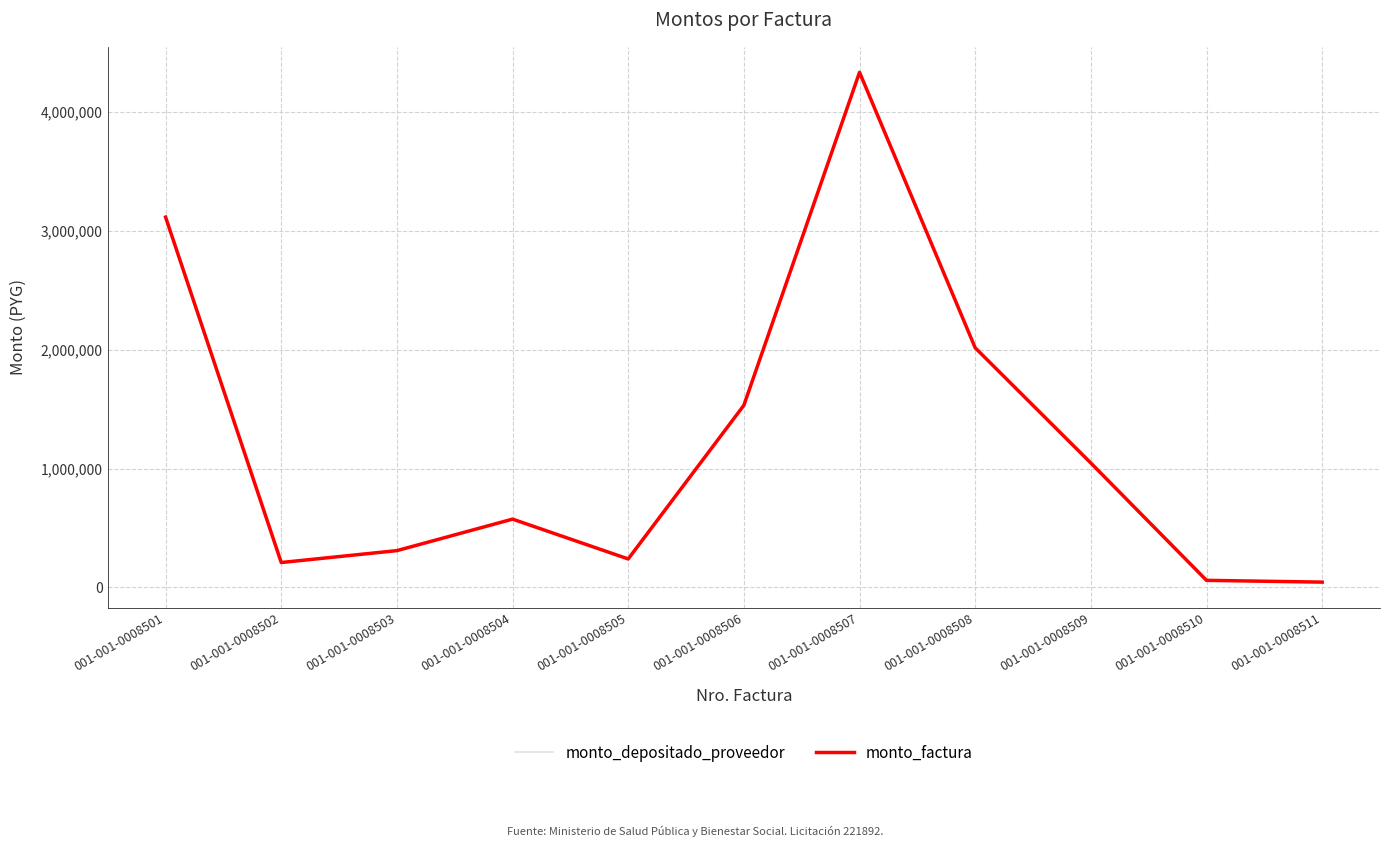

What value does the monto_depositado_proveedor series have at 001-001-0008511?

45000